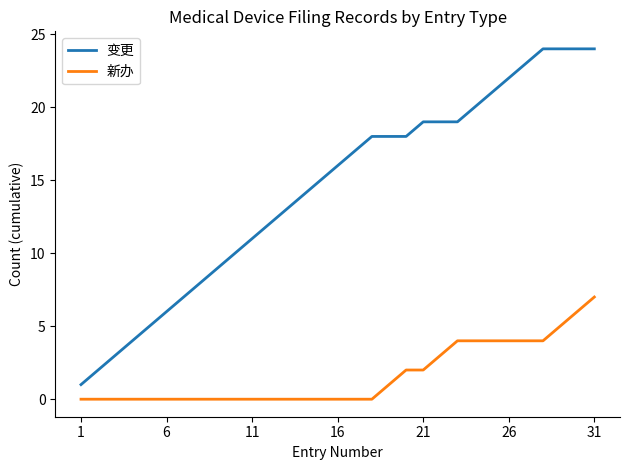

True or false: 变更 and 新办 intersect in this chart.

False